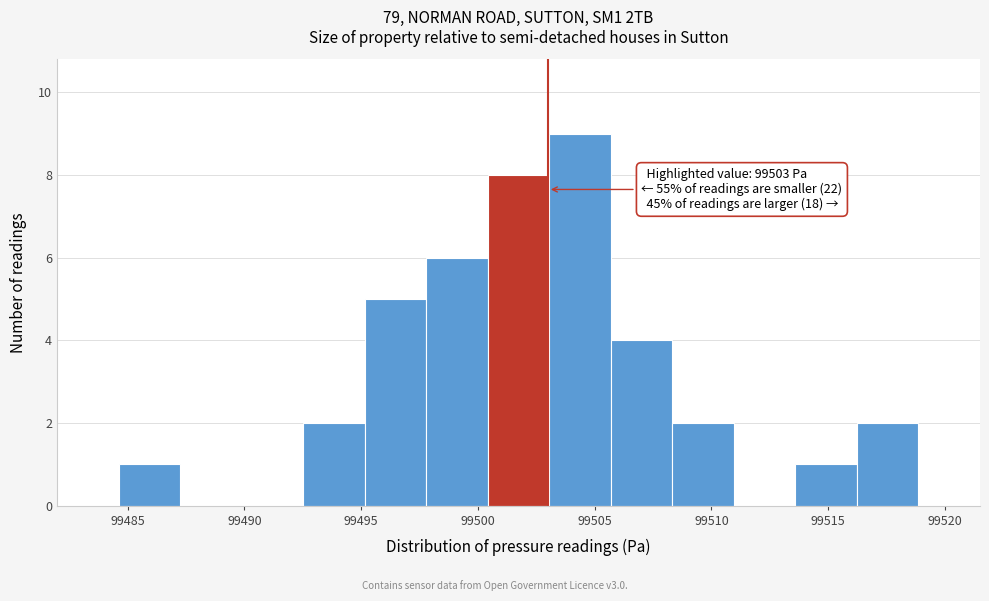

Which range on the x-axis has the tallest bar?

99503.0 to 99505.5